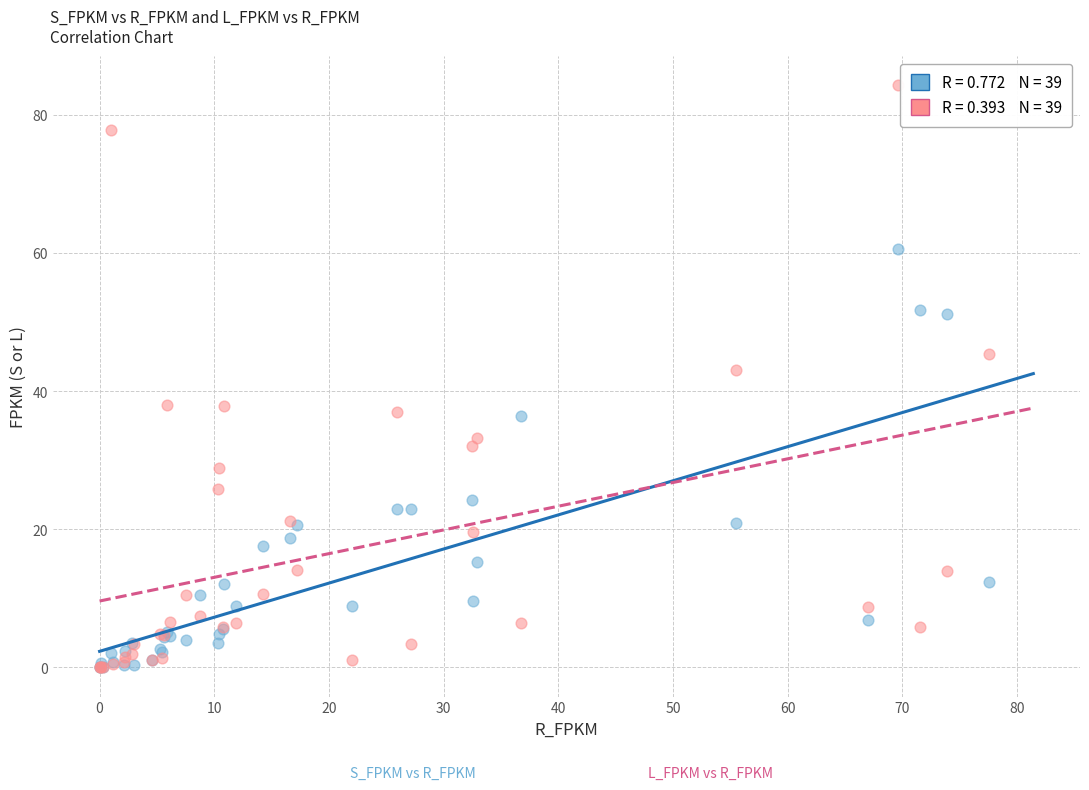

Across all series, what Y value is closest to 42?

43.0